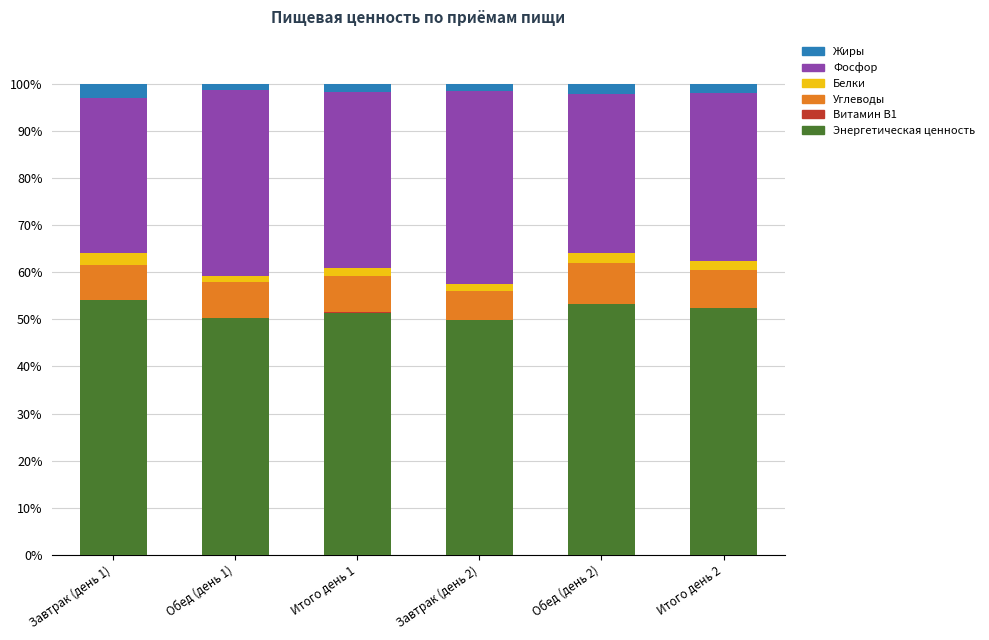

What is the sum of all Энергетическая ценность values?

311.4